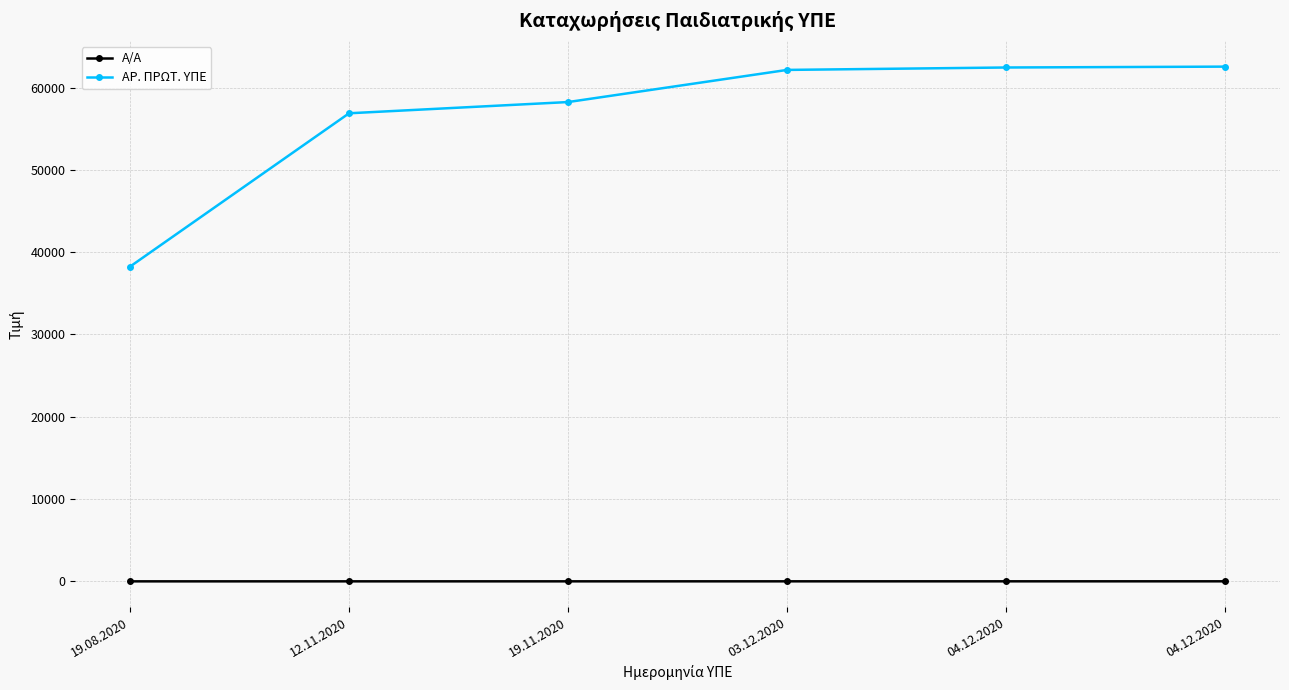

What are all the series names shown in the legend?

Α/Α, ΑΡ. ΠΡΩΤ. ΥΠΕ